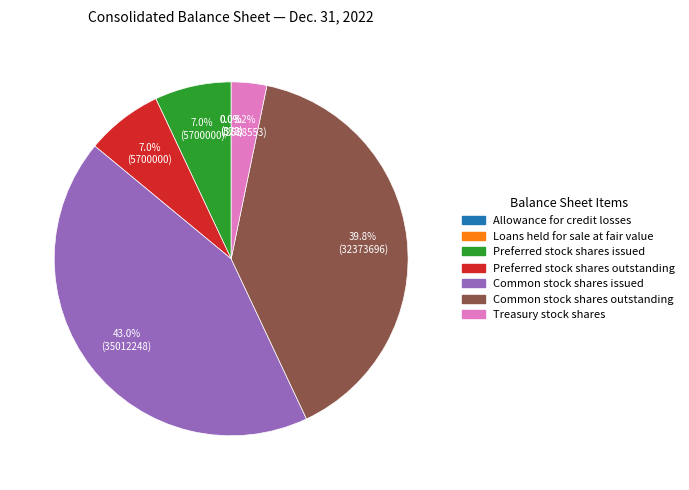

To the nearest percent, what percentage of the pie is Common stock shares issued?

43%